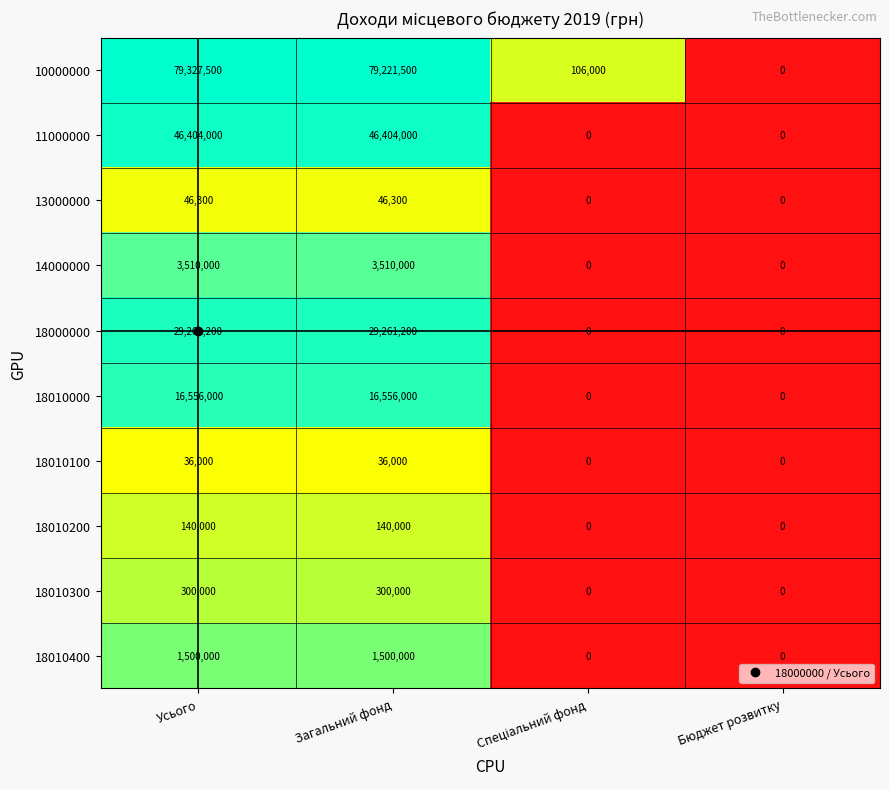

What is the greatest value displayed?

79327500